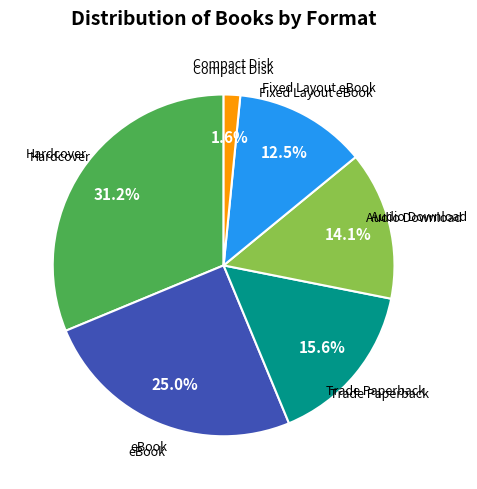

Count the number of slices in the pie.

6